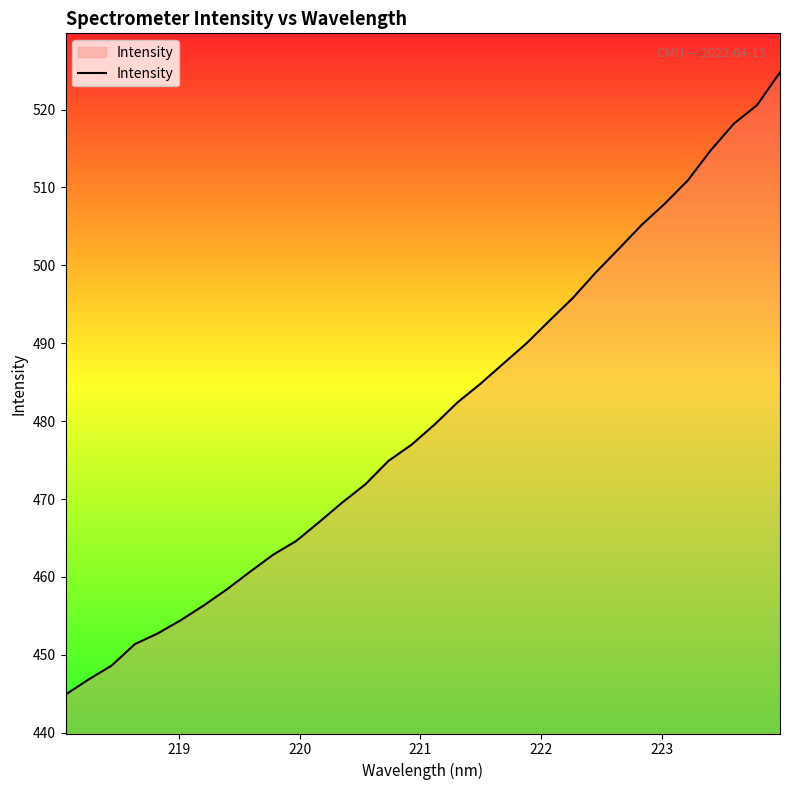

Reading left to right, transcribe all the data shown in this chart.

444.9	446.8	448.6	451.4	452.8	454.5	456.4	458.4	460.7	462.9	464.6	467.1	469.6	471.9	474.9	477.0	479.6	482.4	484.8	487.4	490.0	492.9	495.8	499.1	502.1	505.2	507.9	510.9	514.8	518.2	520.6	524.8